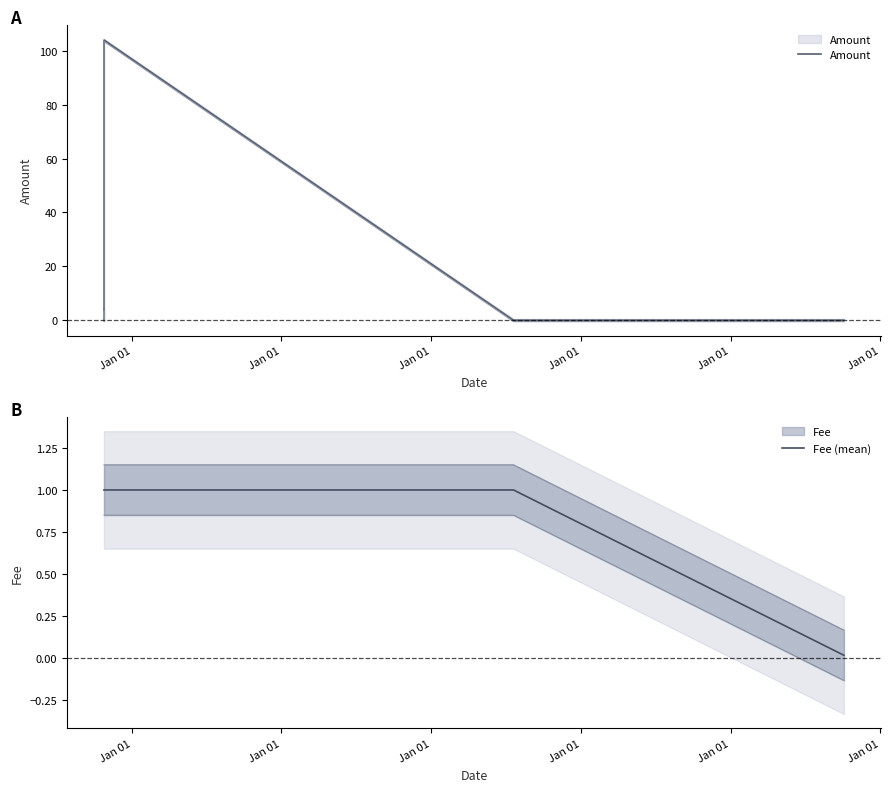

What is the value of the Amount point at the 5th from the left?

2.0